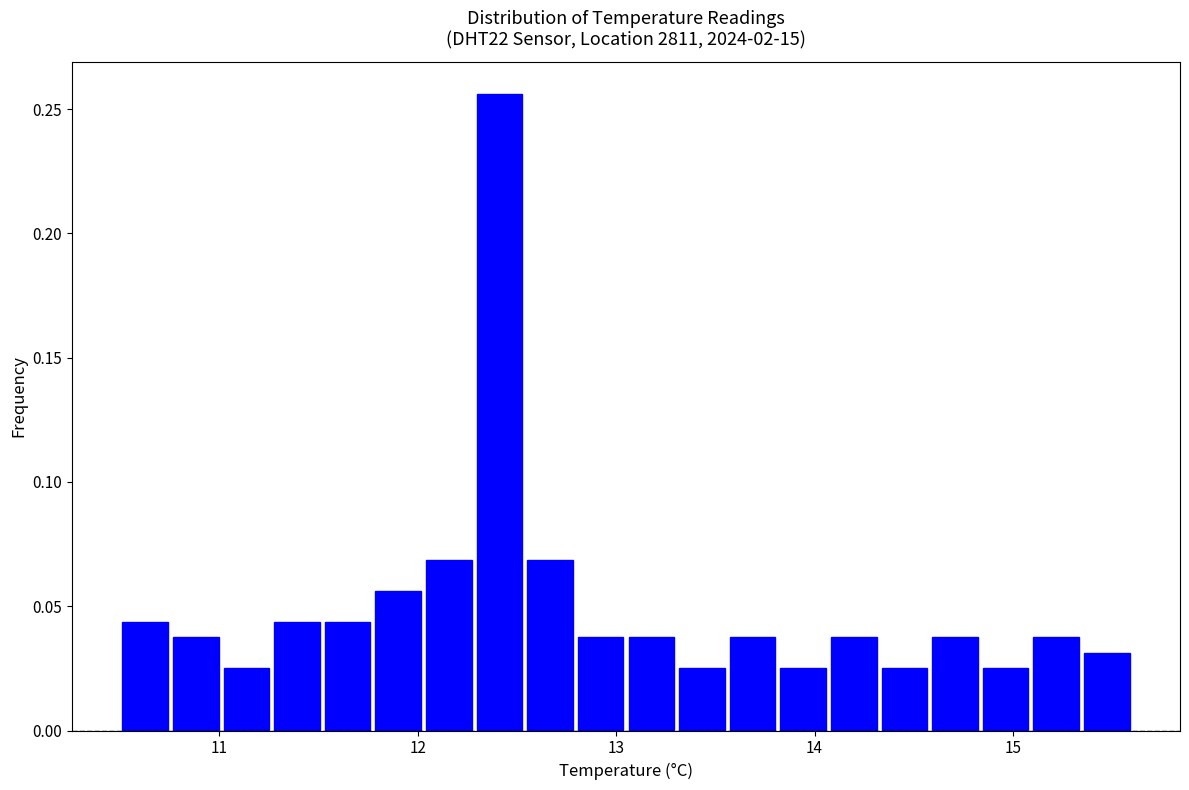

Read against the x-axis, roughly where is the centre of the tallest bar?

12.4